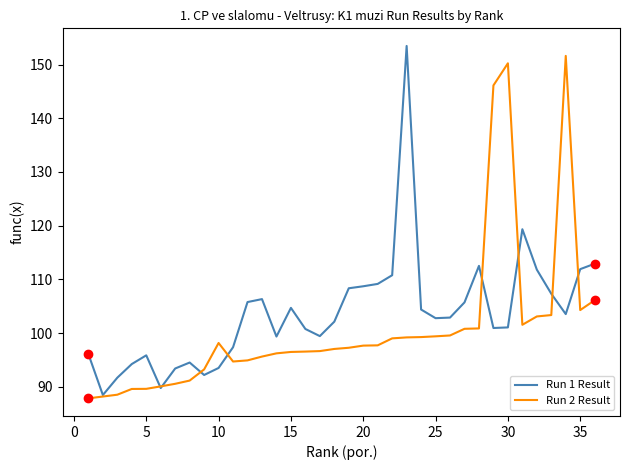

Does the chart have visible grid lines?

No